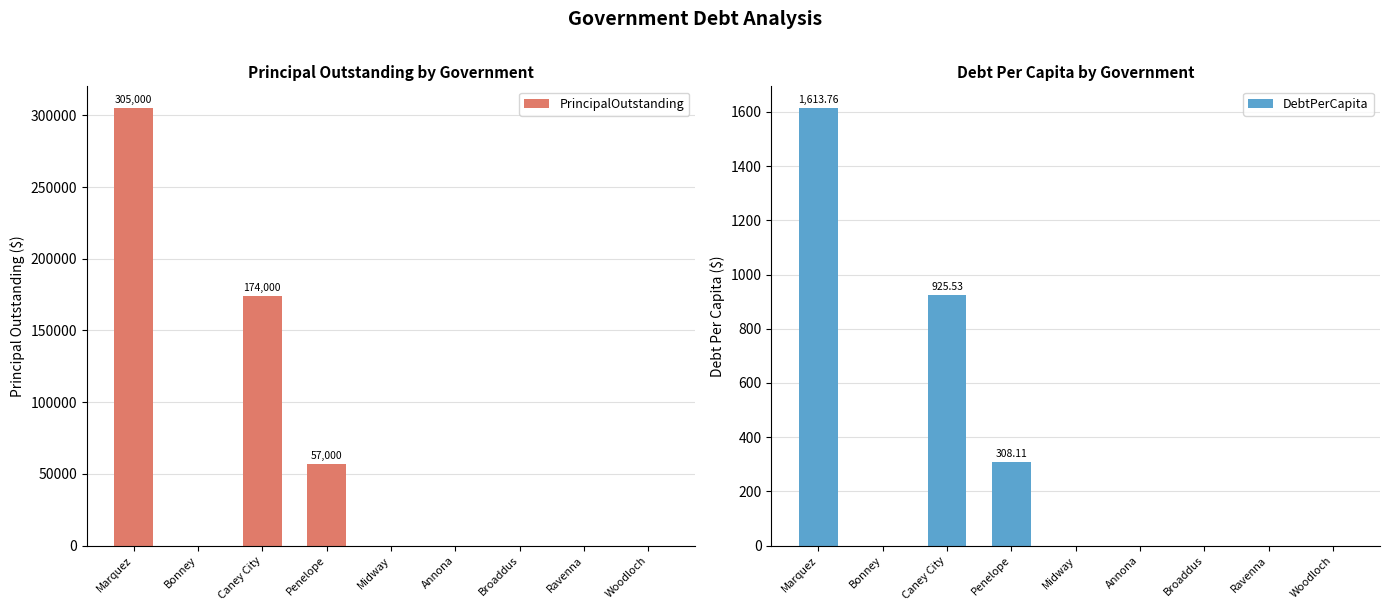

Between Marquez and Annona, which series saw the biggest shift?

PrincipalOutstanding